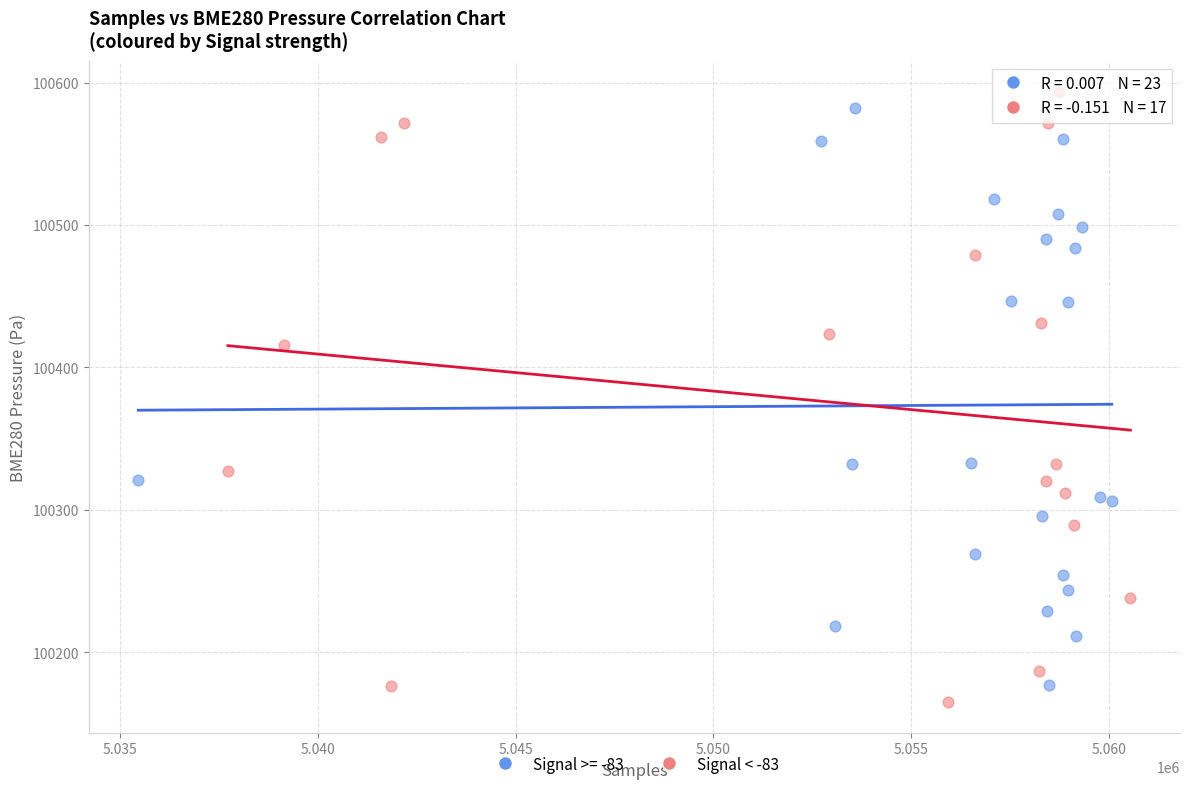

Which series has the widest spread of Y values?

Signal < -83